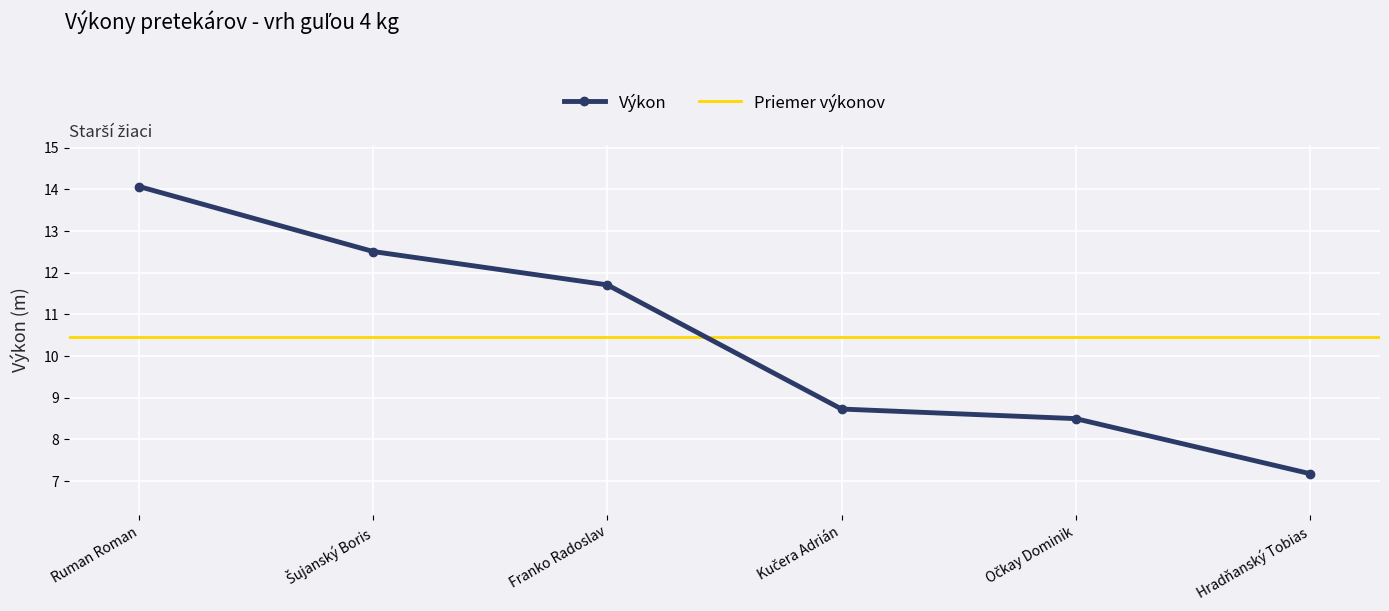

Rank the categories by value from highest to lowest.

Ruman Roman, Šujanský Boris, Franko Radoslav, Kučera Adrián, Očkay Dominik, Hradňanský Tobias